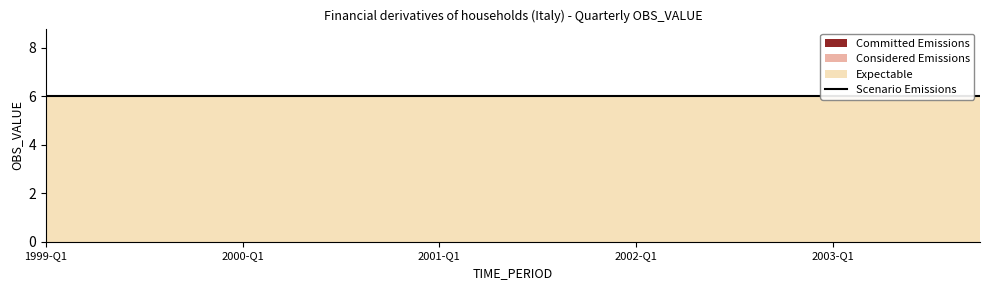

True or false: Scenario Emissions and Expectable intersect in this chart.

False